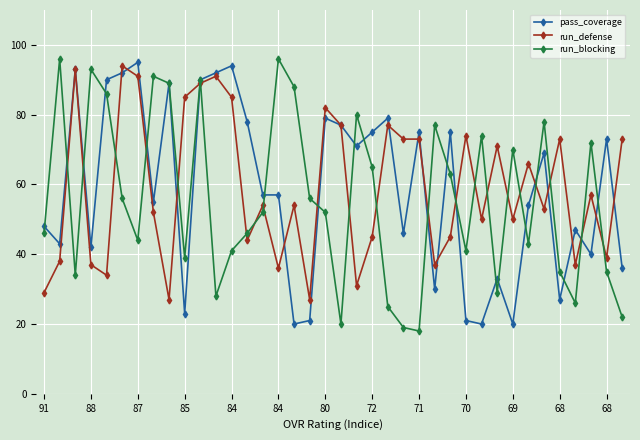

What is the highest value of the run_blocking series?

96